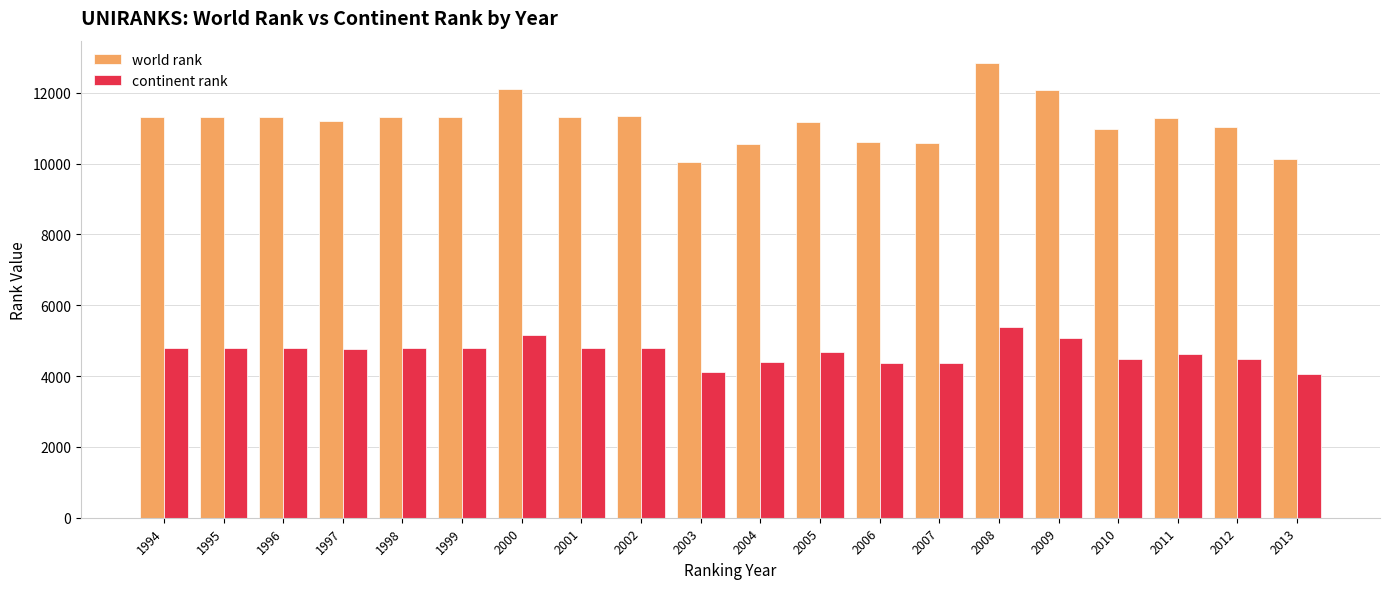

What is the value of the world rank bar at the 19th from the left?

11026